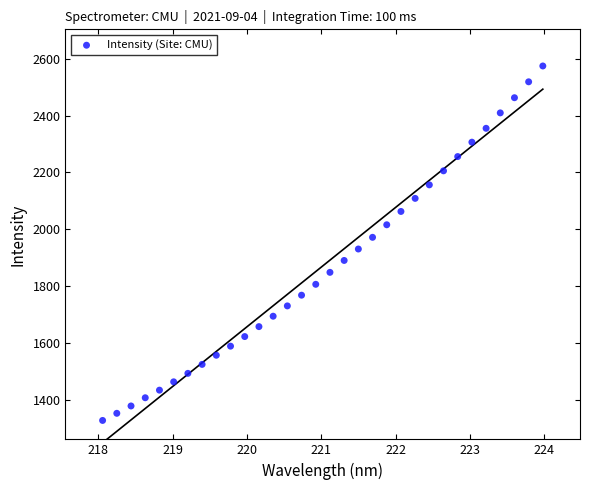

What is the range of X values (max minus min)?

5.9